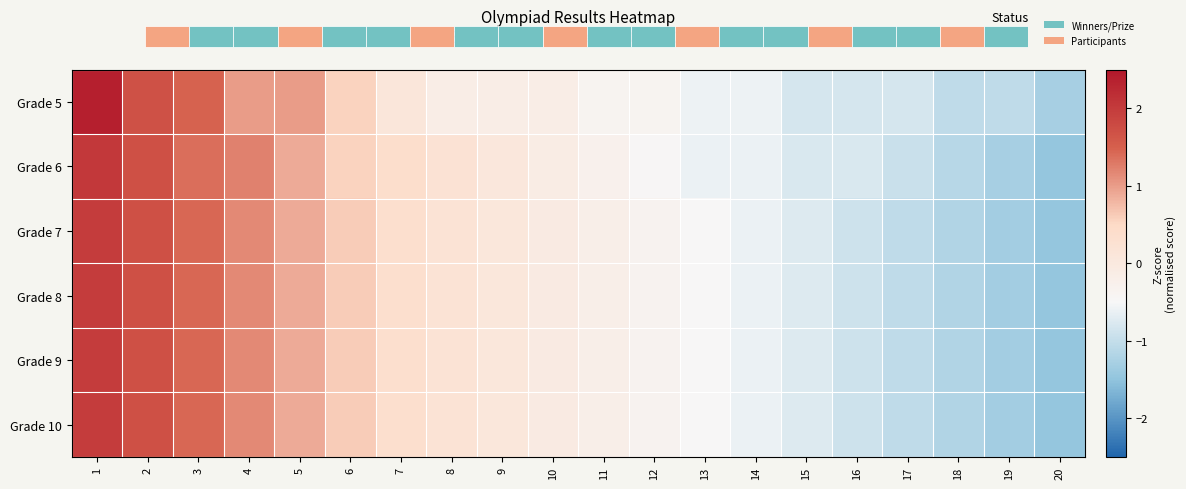

At which label does Grade 8 reach its peak?

1